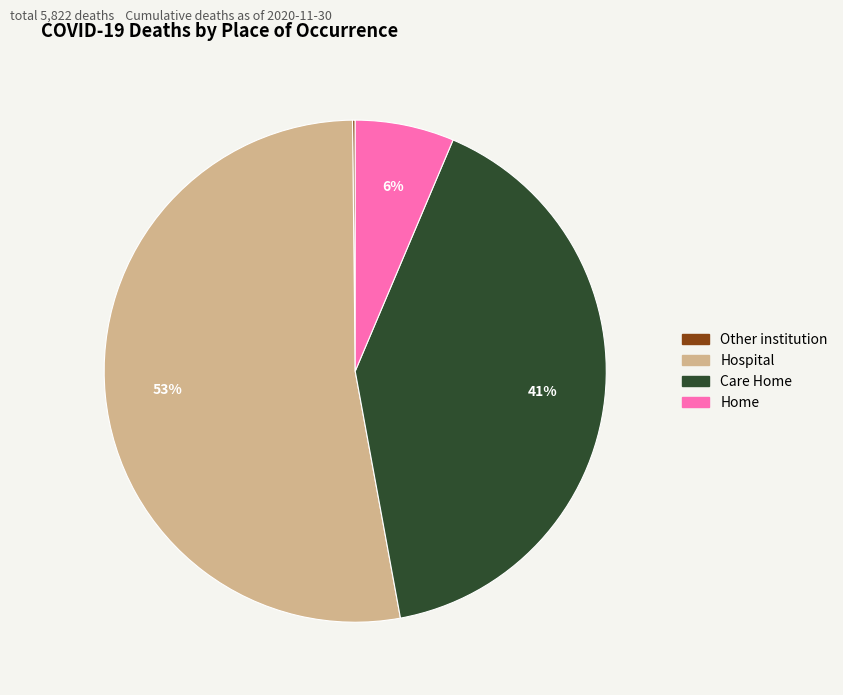

To the nearest percent, what is the difference between the largest and smallest slice percentages?

53%